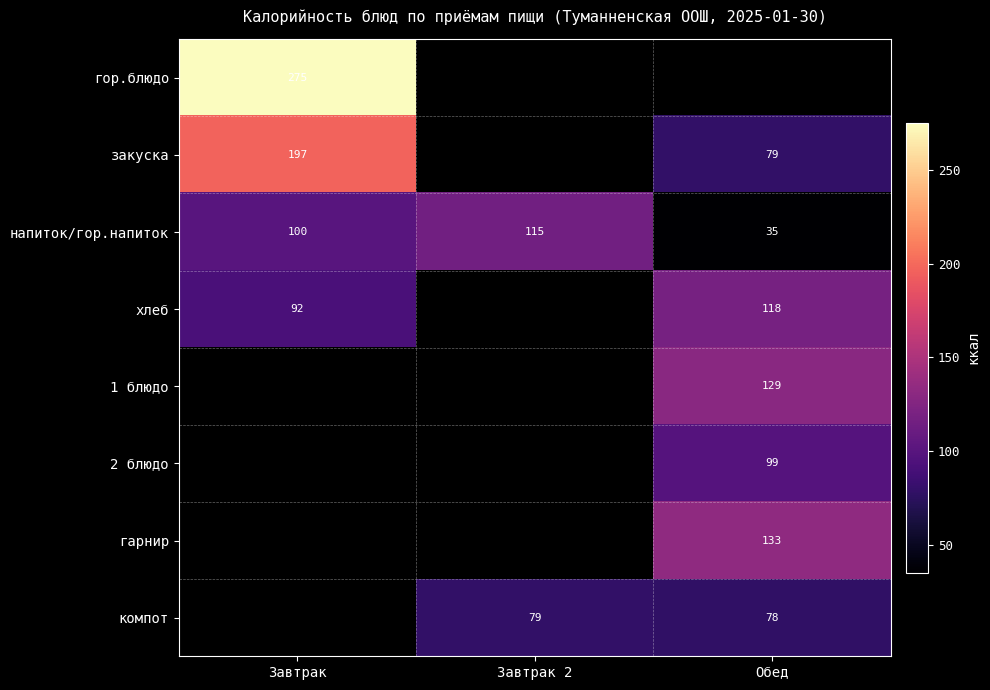

What is the difference between the напиток/гор.напиток values at Обед and Завтрак?

65.0